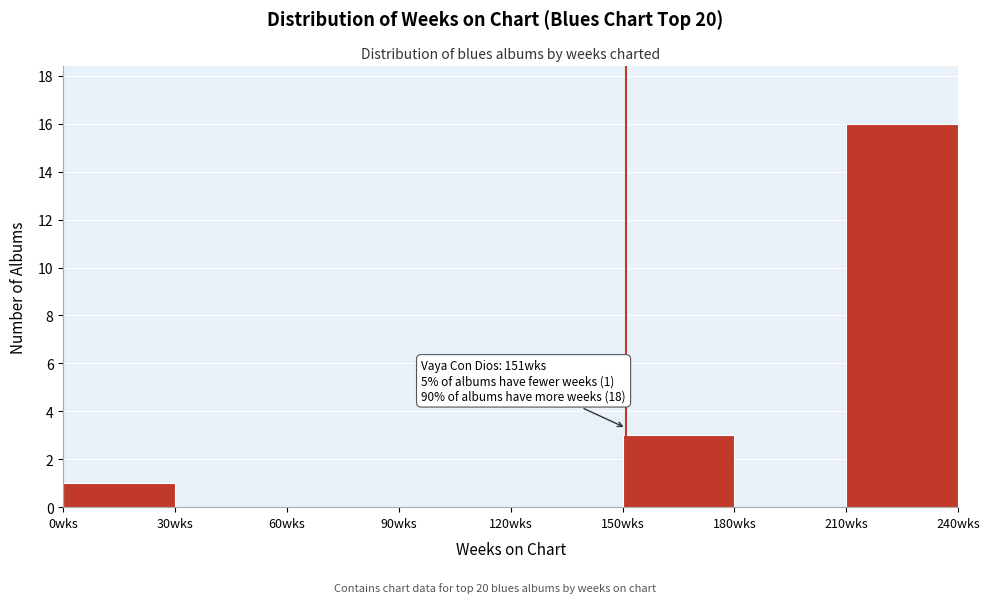

Over which range of the x-axis is the bar tallest?

210 to 240